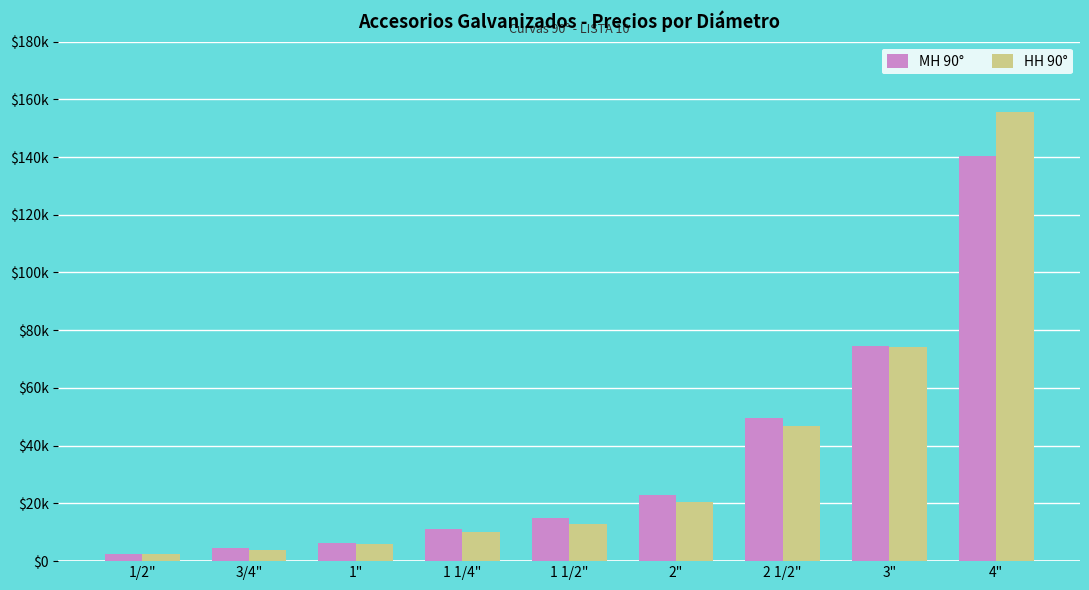

What is the total value across all series at 3/4"?

8415.8